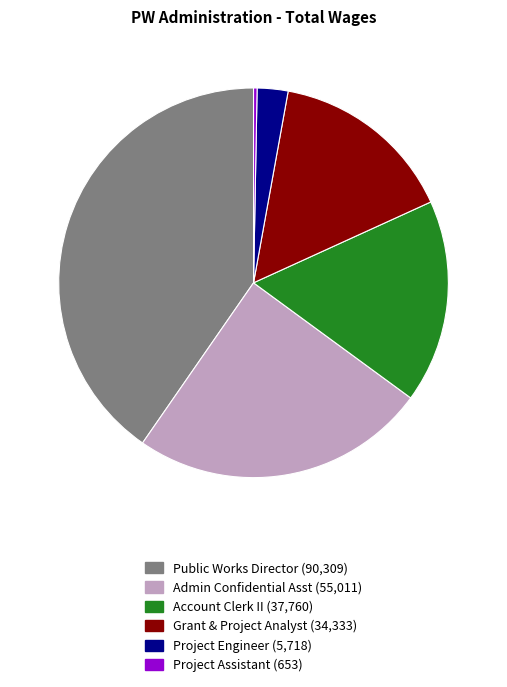

Is it true that Project Engineer (5,718) is 3% of the pie?

True